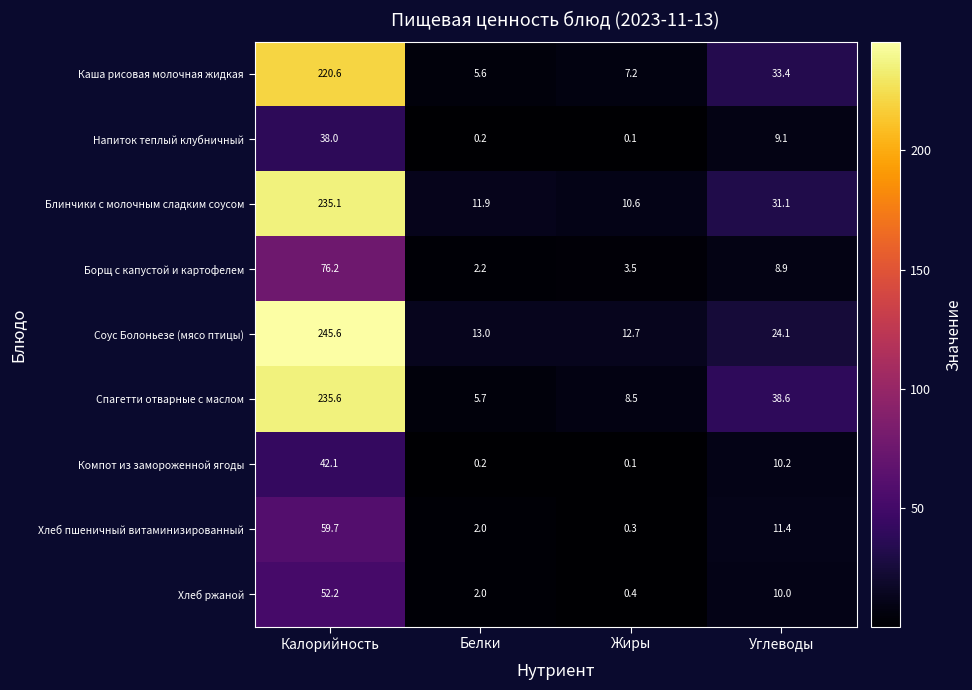

The Каша рисовая молочная жидкая series shows 5.6 at Белки. True or false?

True